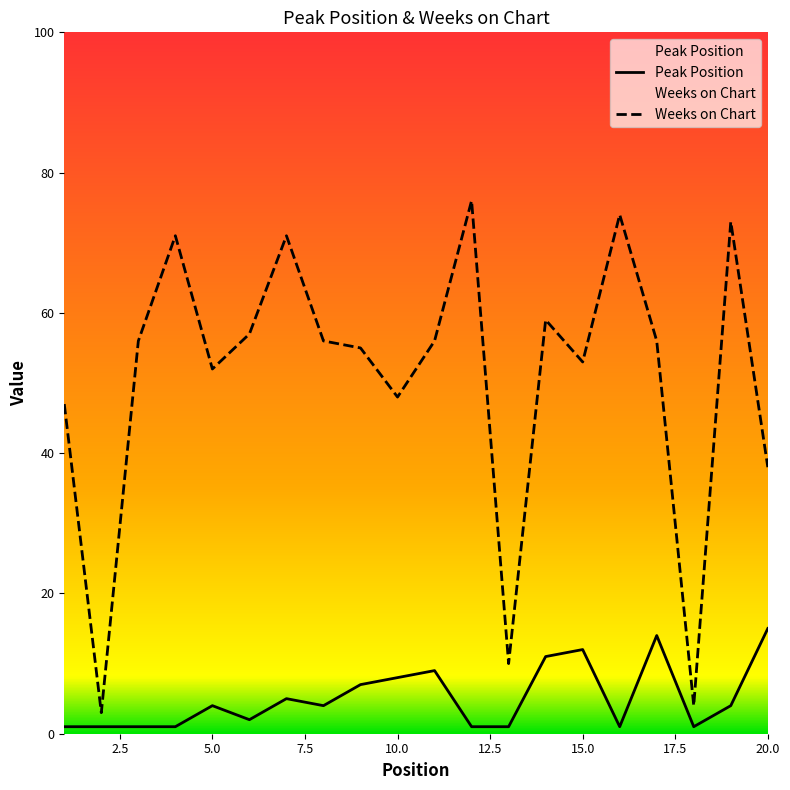

How many distinct data groups are displayed?

2